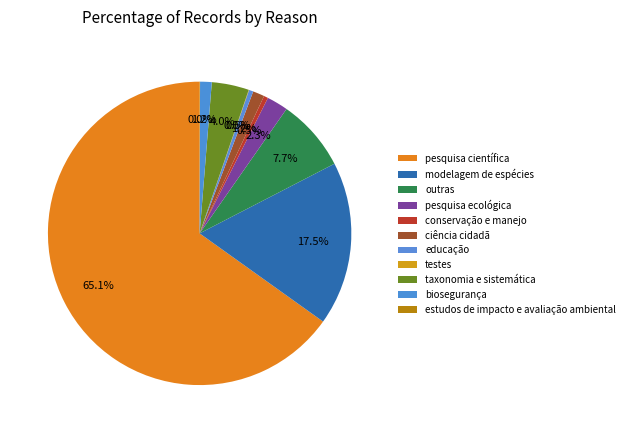

Is pesquisa científica the majority of the pie?

Yes